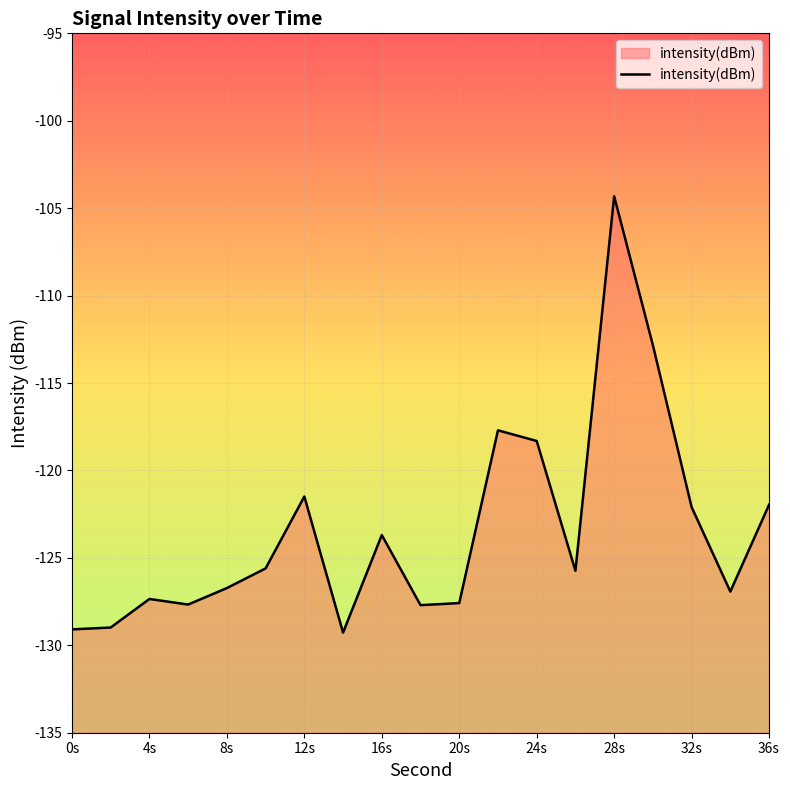

What is the minimum value shown in the chart?

-129.3